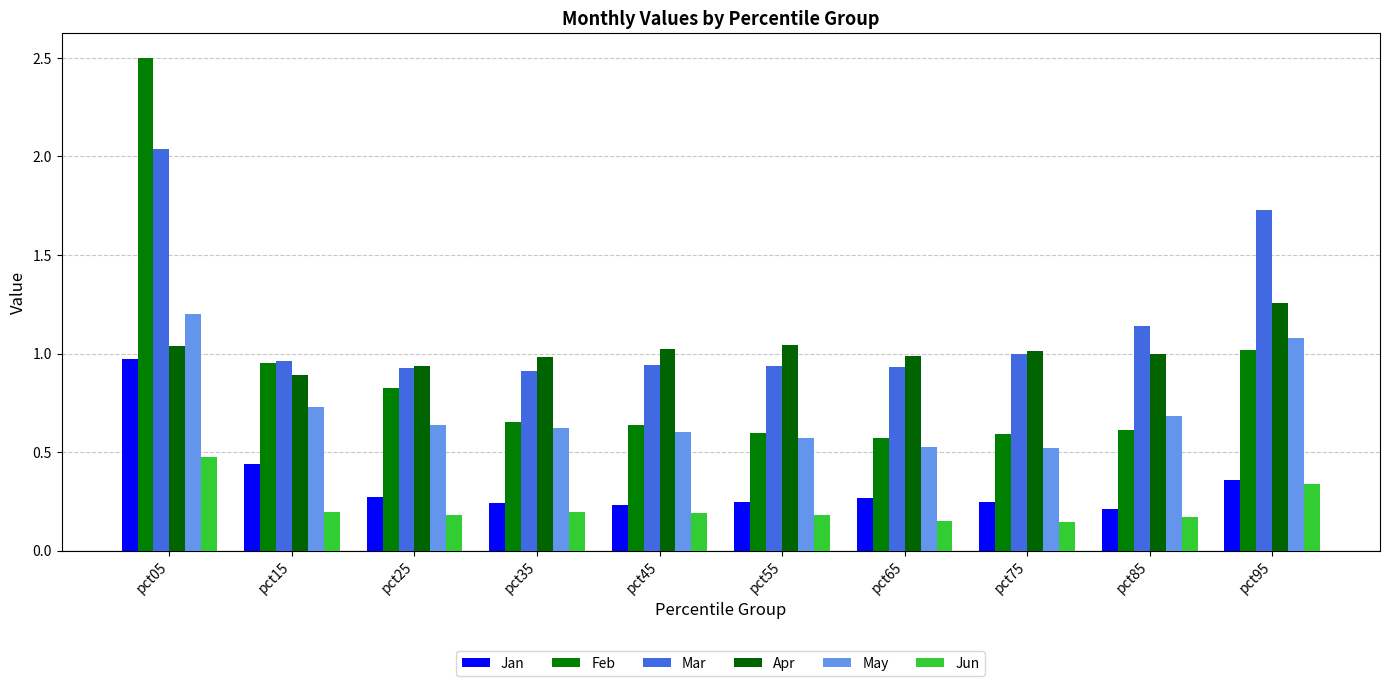

How many groups of bars are there?

10